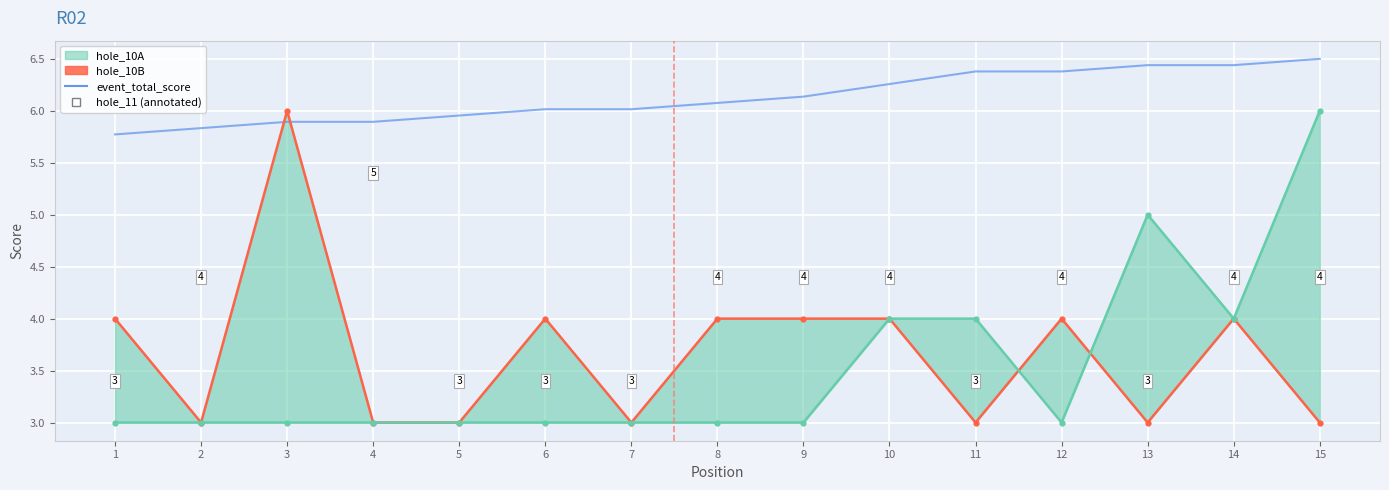

The hole_10A_line series shows 4.4 at 6. True or false?

False